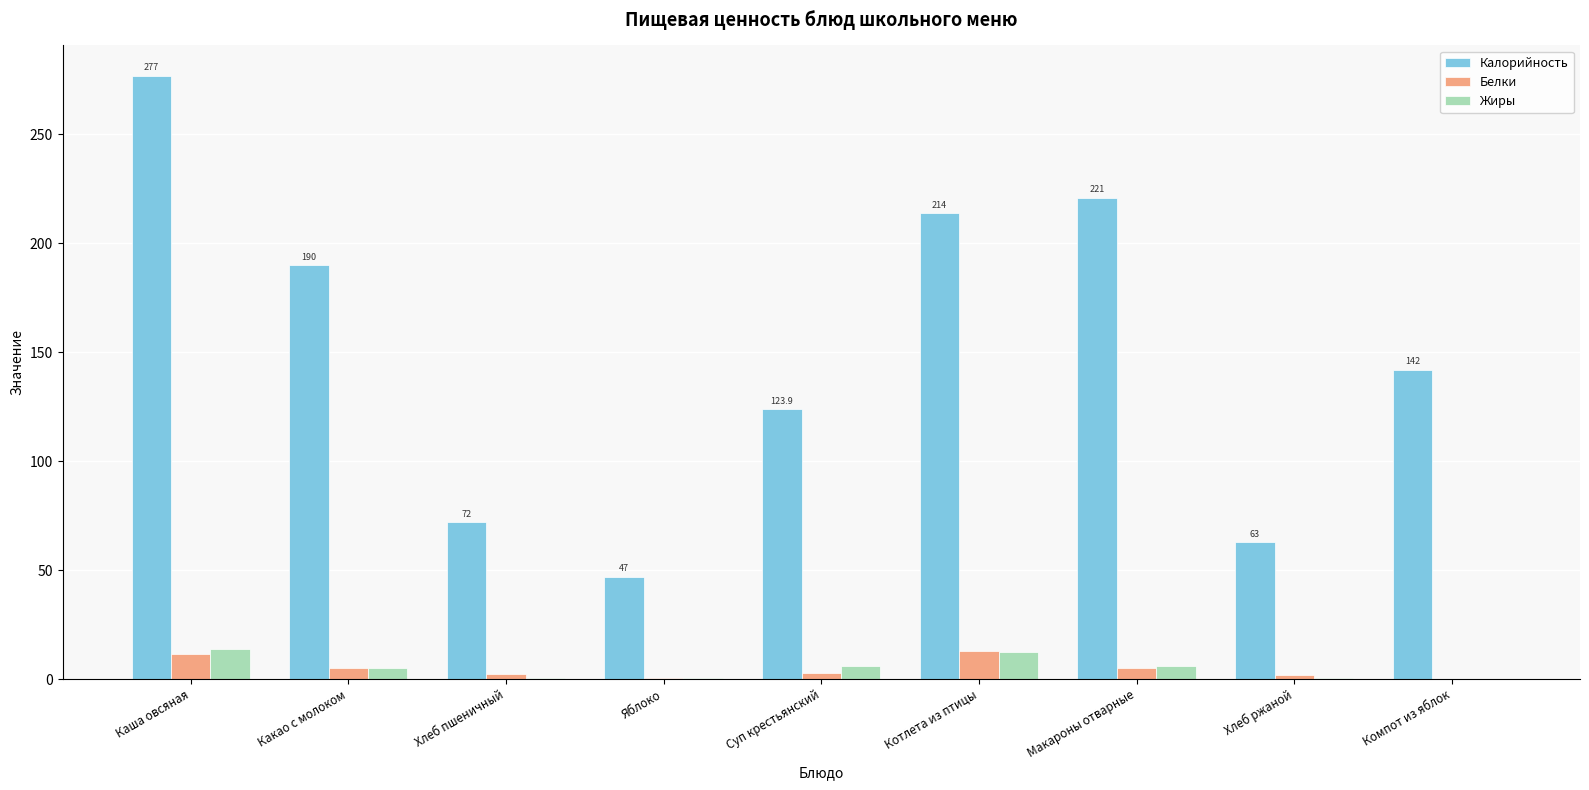

The value of Калорийность at Какао с молоком is 64.6. True or false?

False